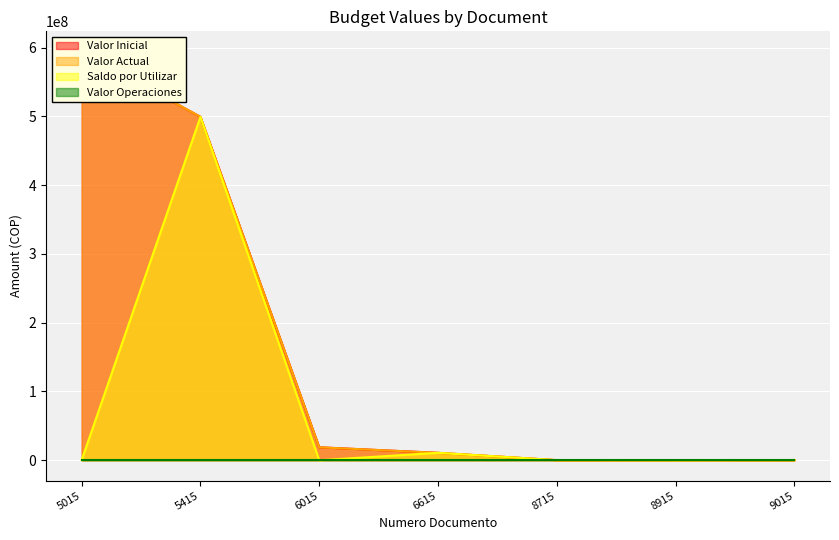

What is the highest value of the Saldo por Utilizar series?

499249600.0